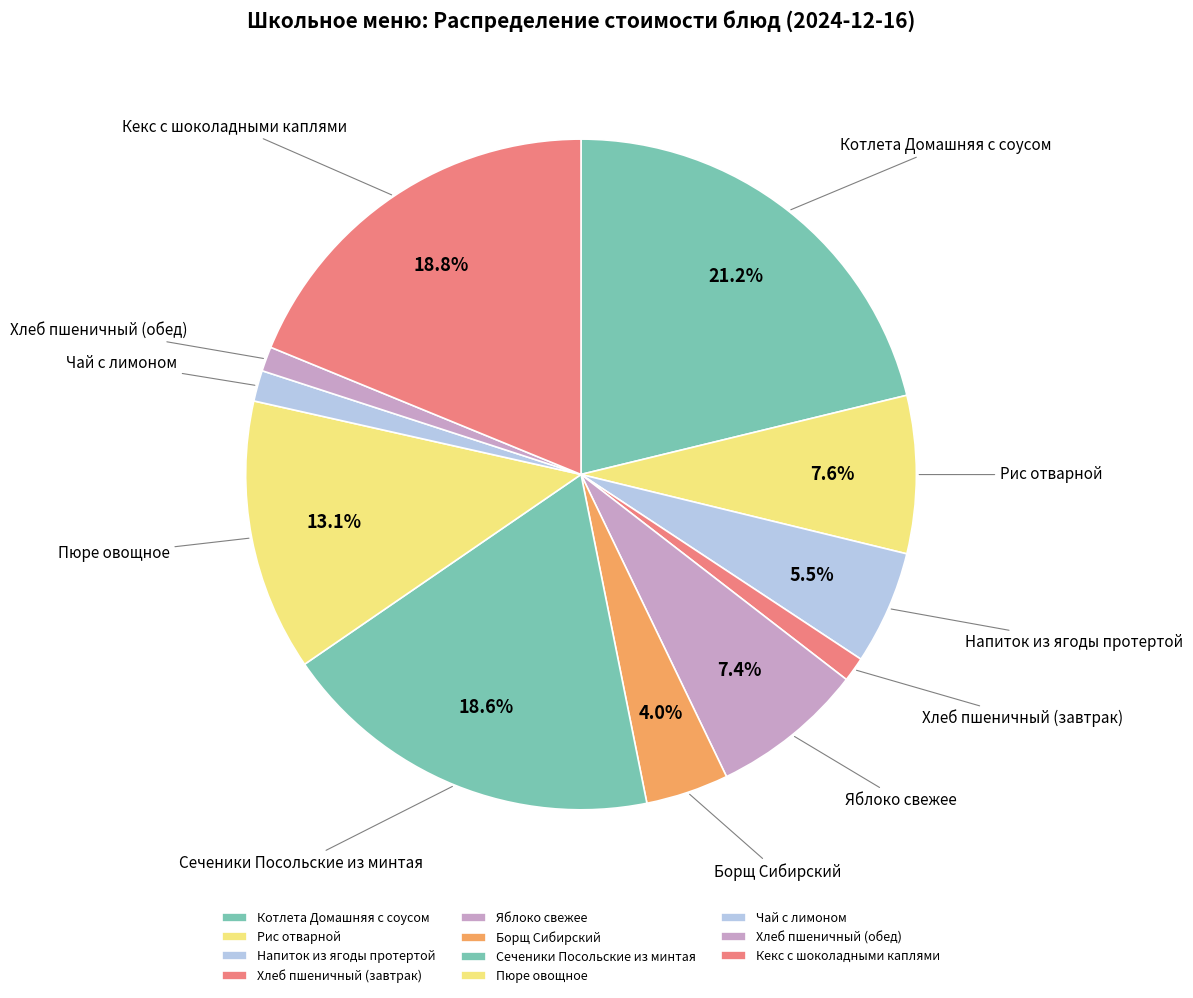

The Хлеб пшеничный (завтрак) slice represents 7% of the pie. True or false?

False